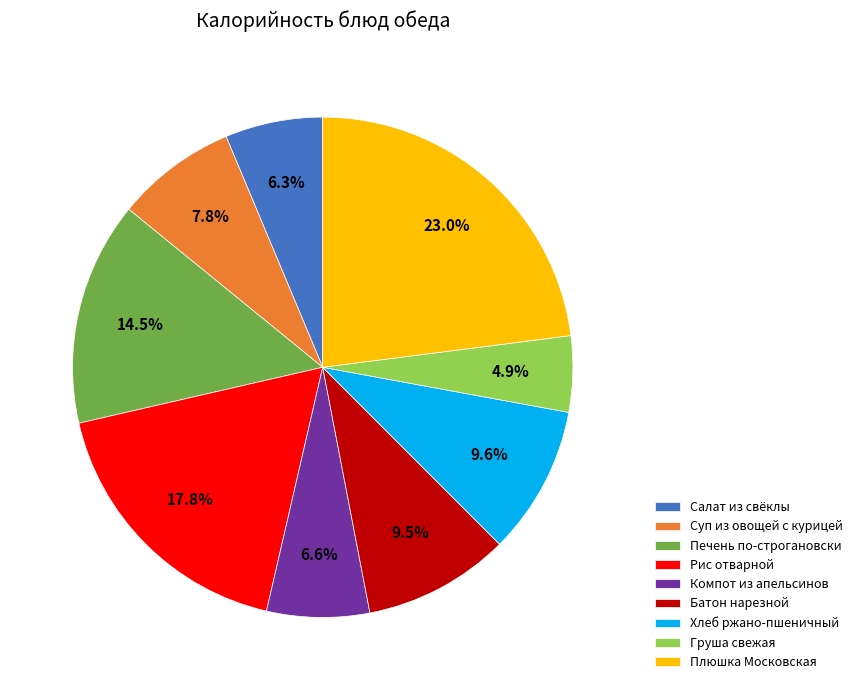

To the nearest percent, what is the difference between the Компот из апельсинов and Суп из овощей с курицей slice percentages?

1%